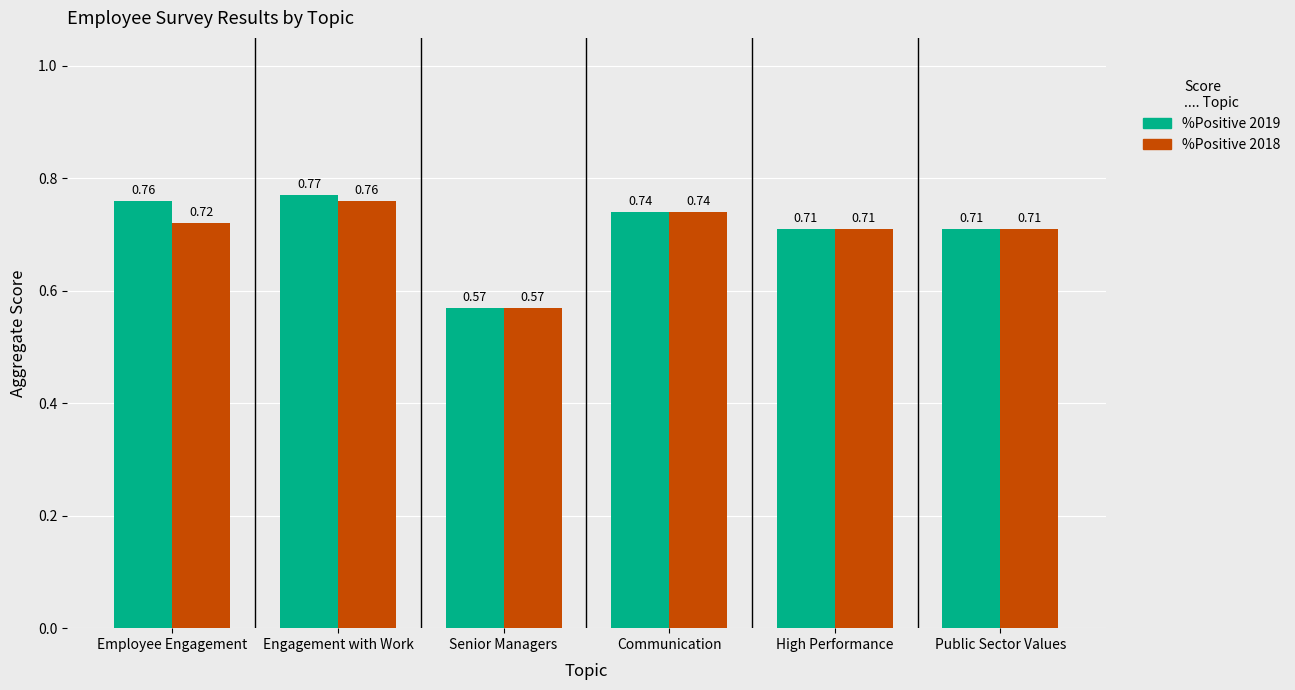

The value of %Positive 2018 at High Performance is 1.1. True or false?

False